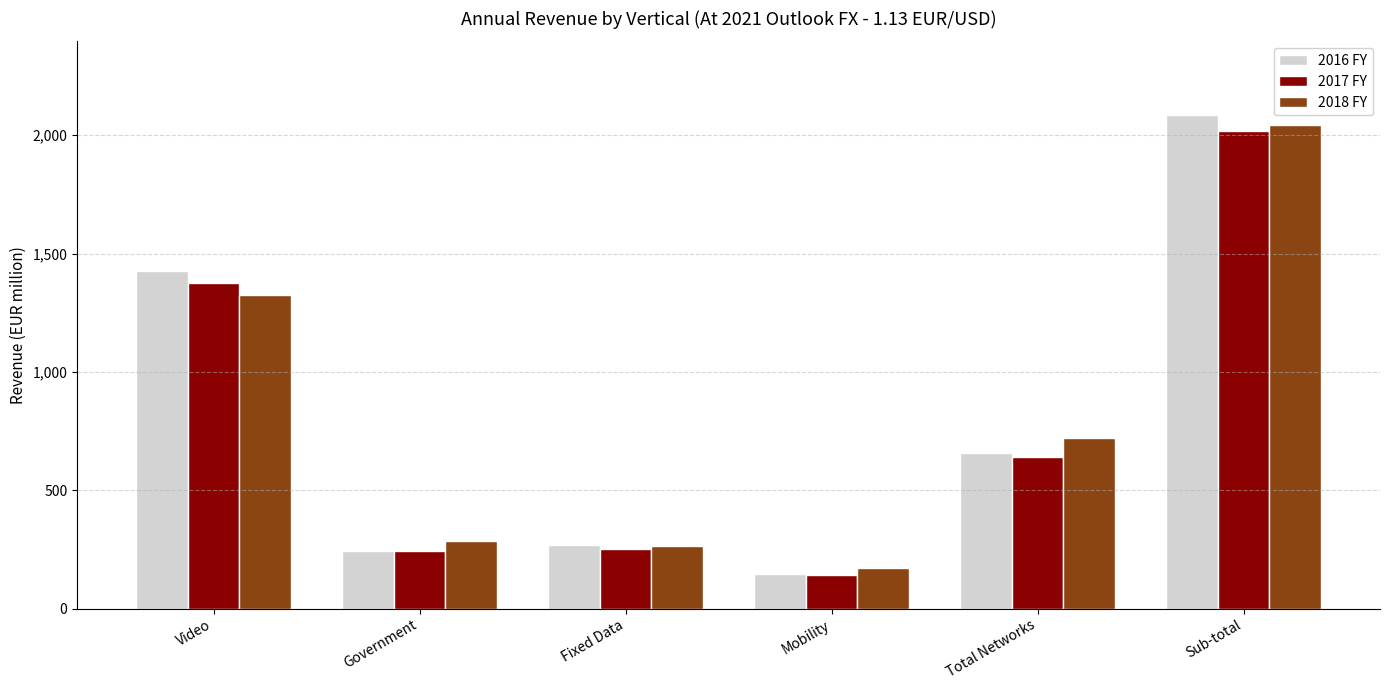

Where does the 2016 FY series first go above 655?

Video